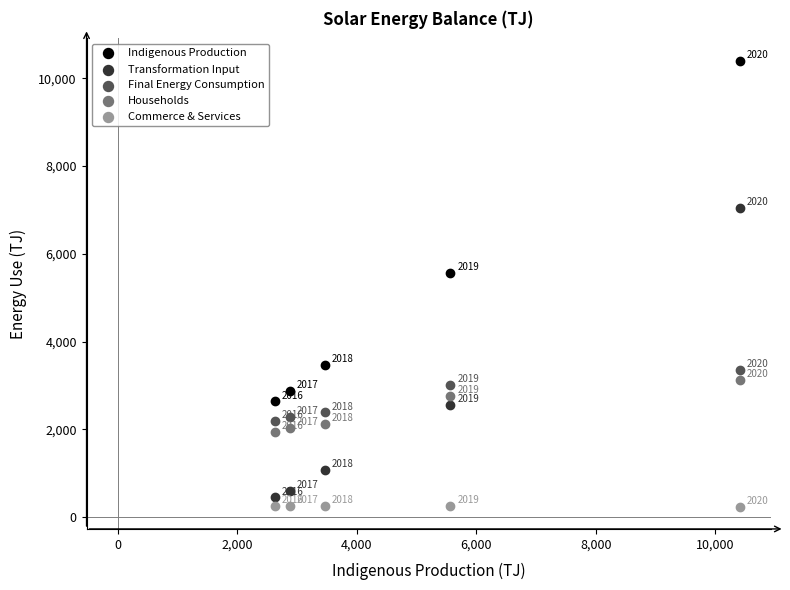

Across all data points, what is the range of Y values (max minus min)?

10169.1